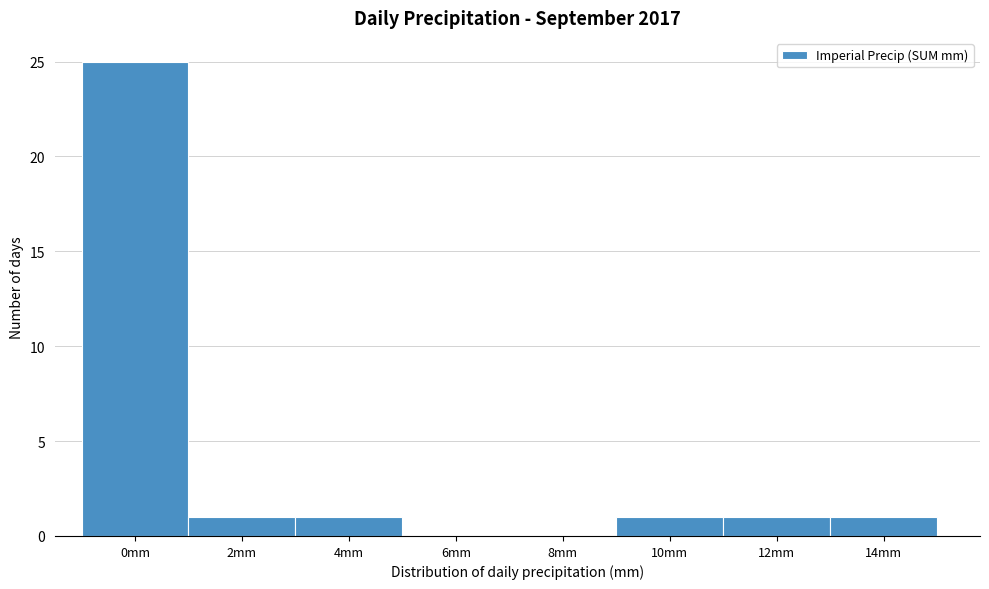

Reading left to right, list all the values displayed in this chart.

0mm=25	2mm=1	4mm=1	6mm=0	8mm=0	10mm=1	12mm=1	14mm=1